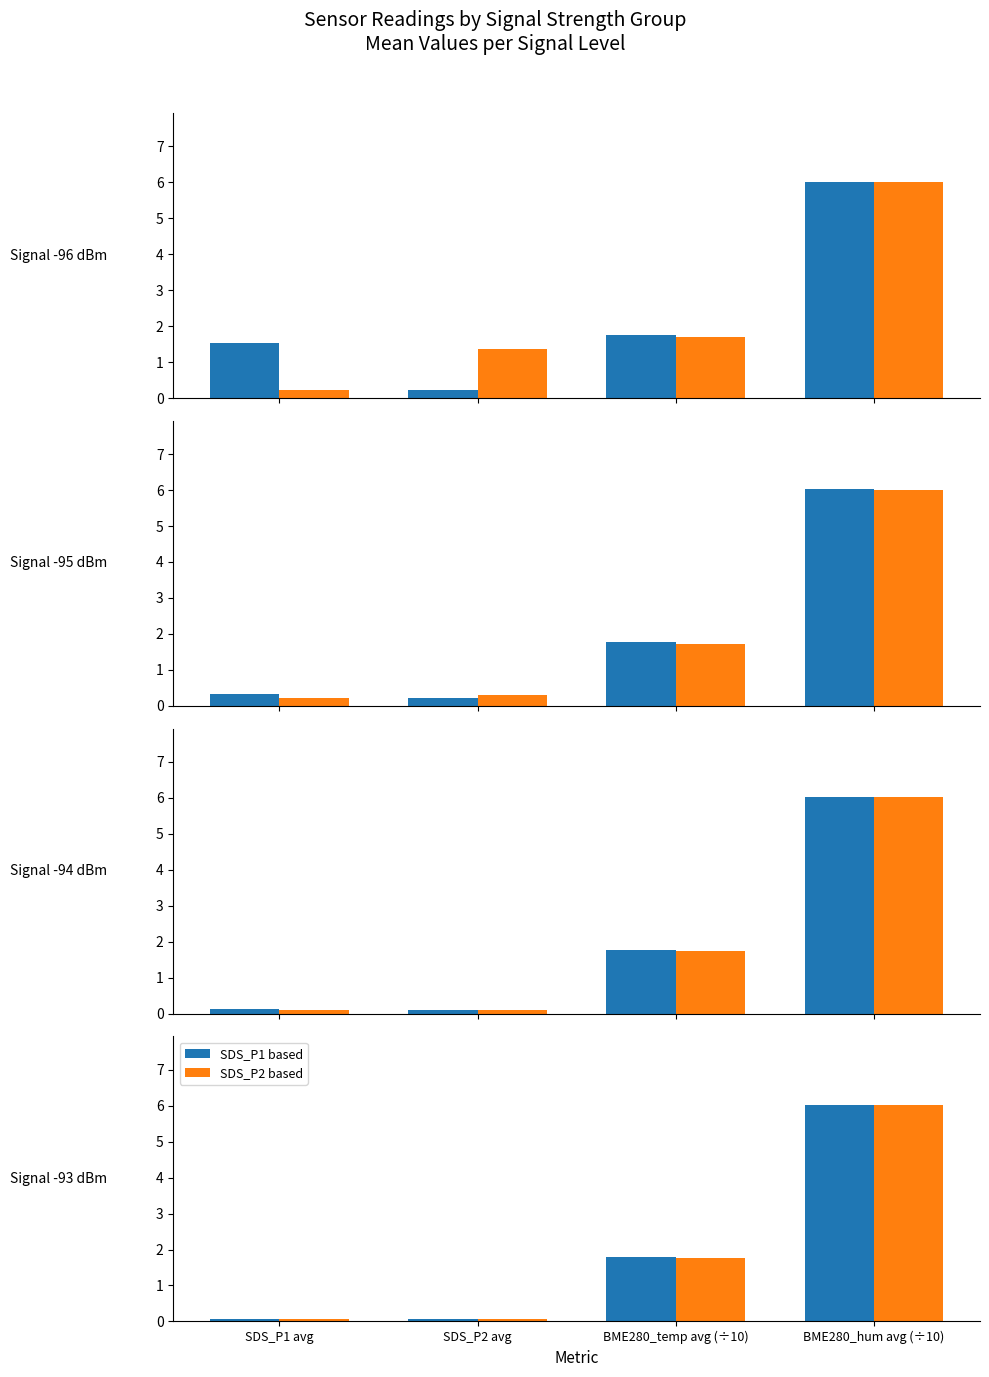

Are the bars horizontal?

No